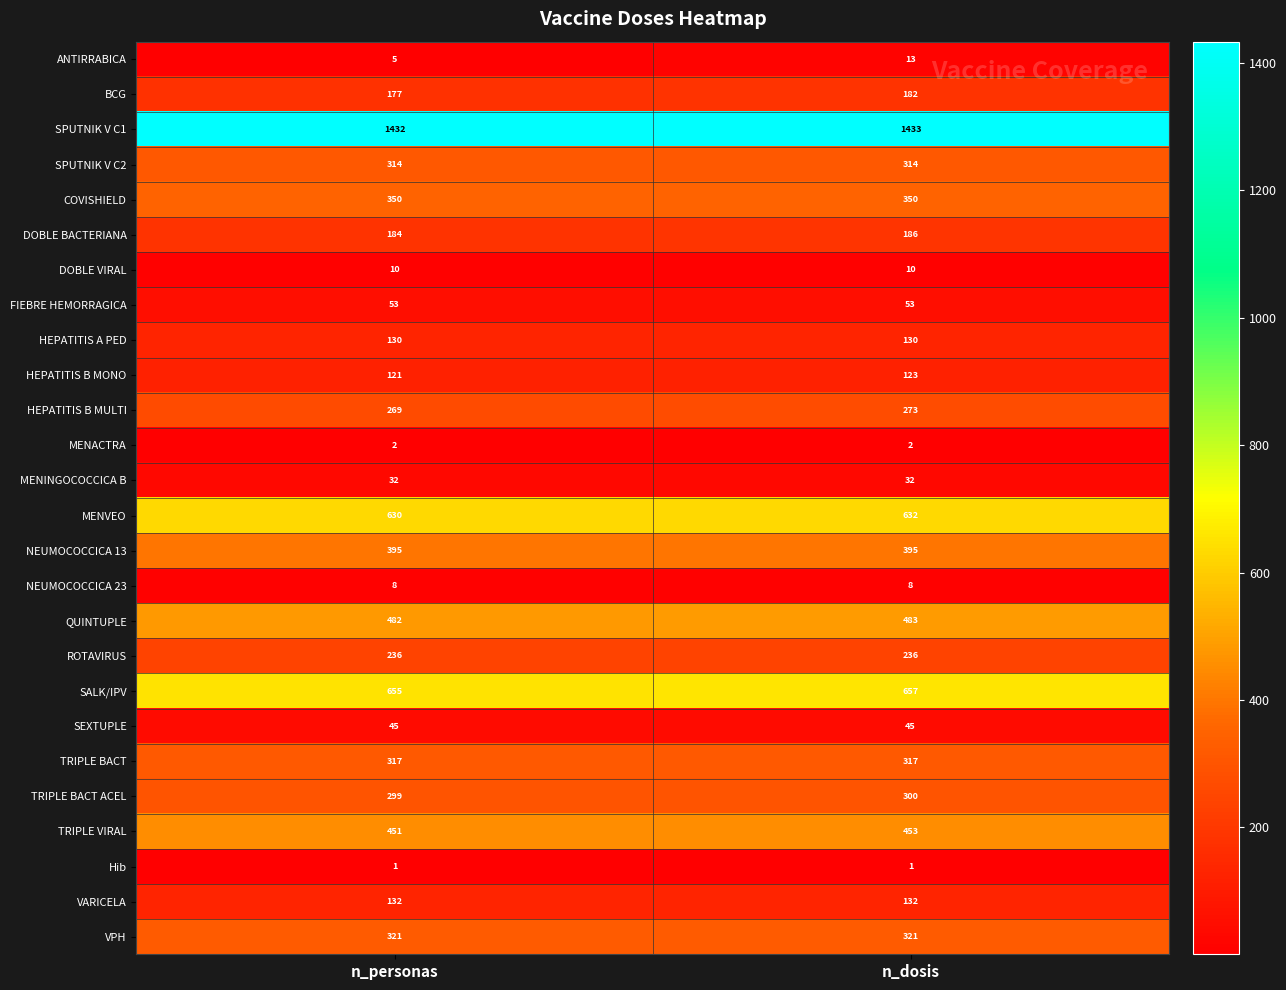

Which series has the widest spread of values?

ANTIRRABICA